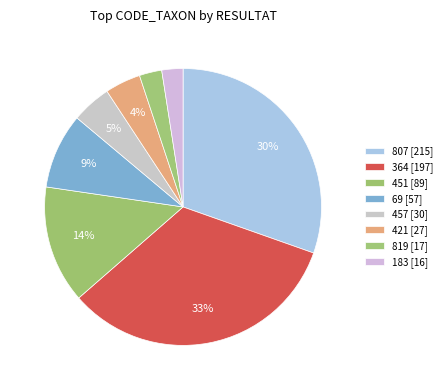

How many segments does this pie chart have?

8